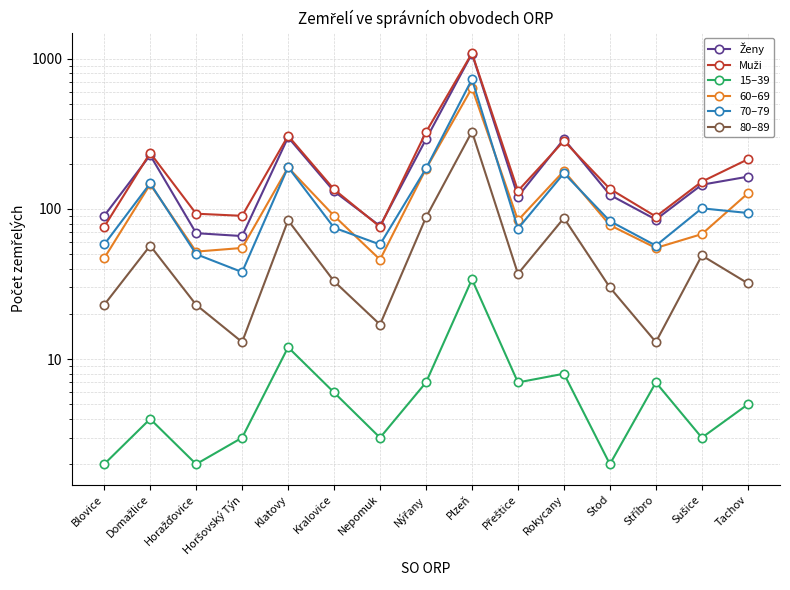

The value of 60–69 at Přeštice is 133. True or false?

False